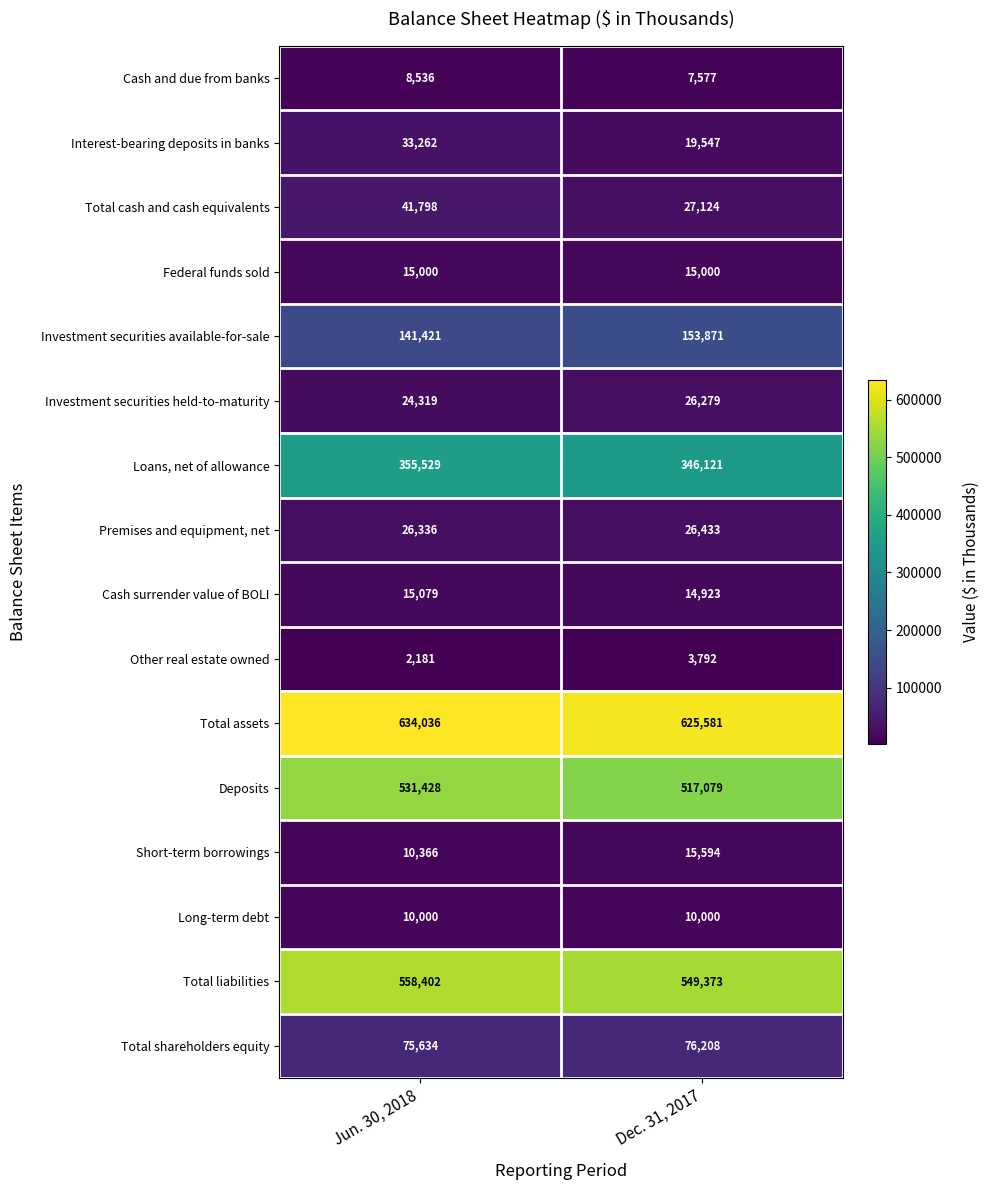

The value of Investment securities available-for-sale at Jun. 30, 2018 is 187956. True or false?

False